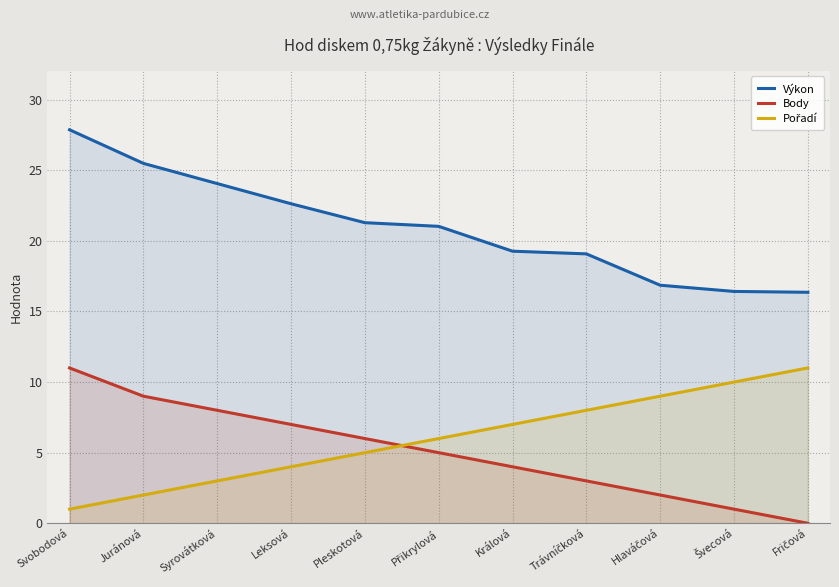

What is the label of the 4th point from the right?

Trávníčková